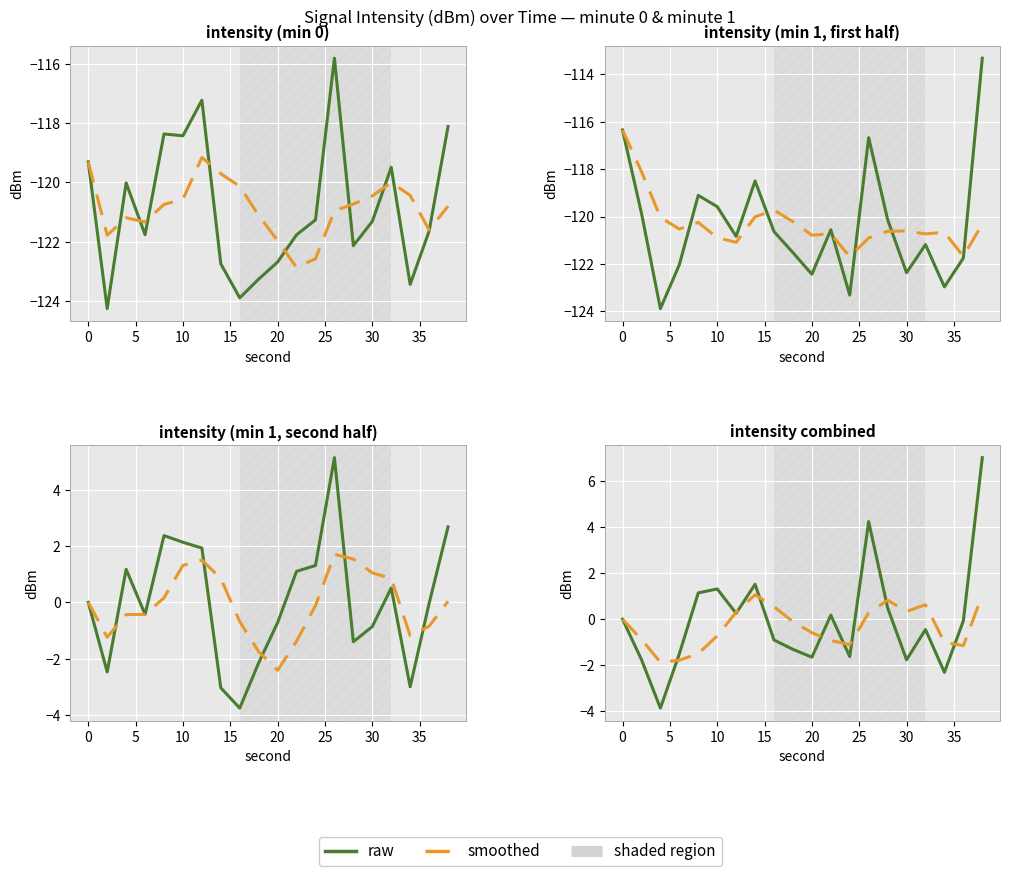

At which category does the chart reach its peak across all series?

38